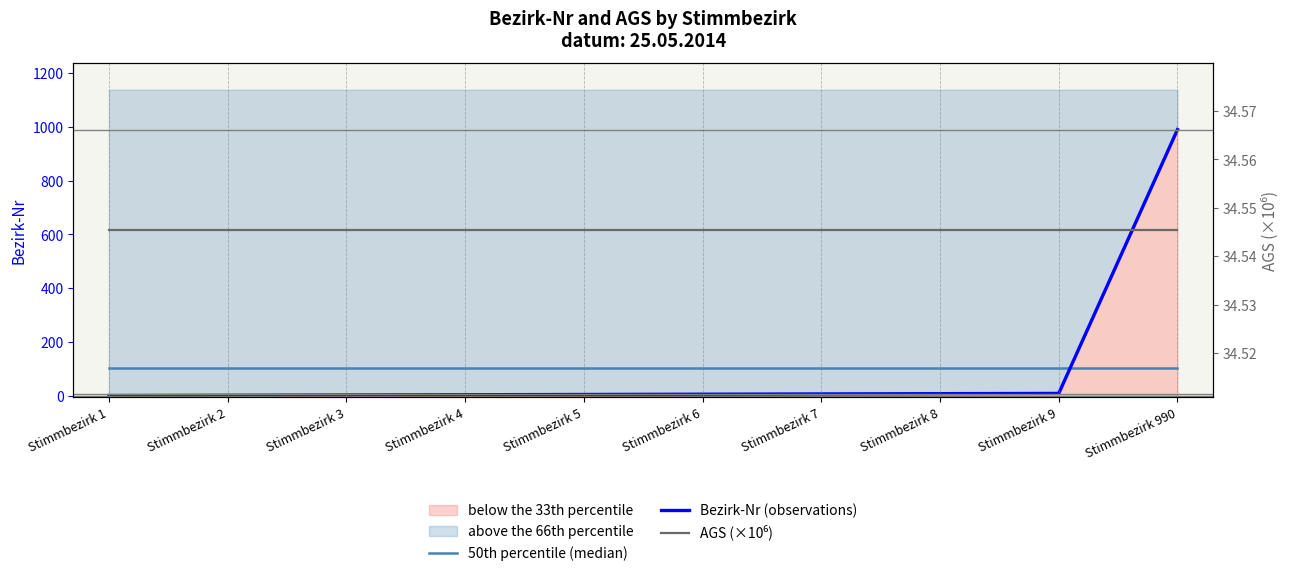

True or false: 50th percentile (median) and AGS (×10⁶) cross at least once.

False